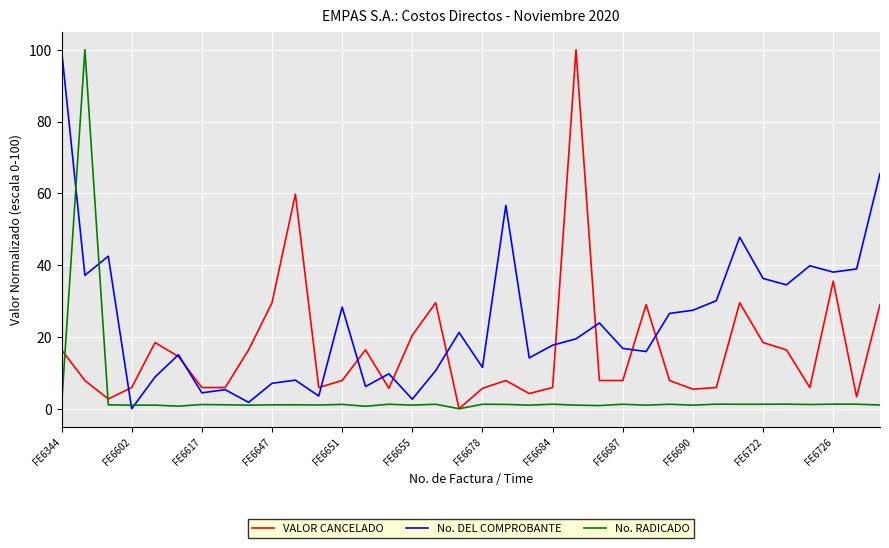

Which series has the largest total across all categories?

No. DEL COMPROBANTE